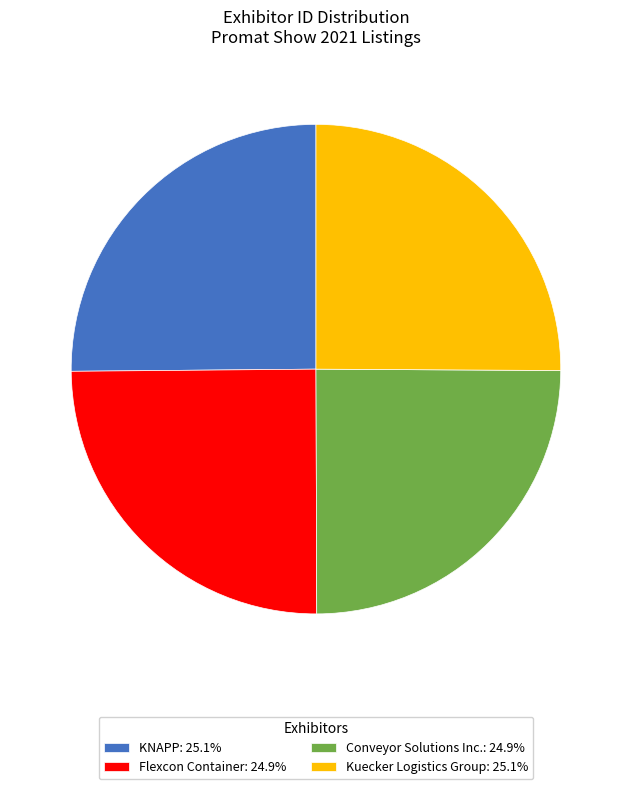

Is there a majority slice in this chart?

No